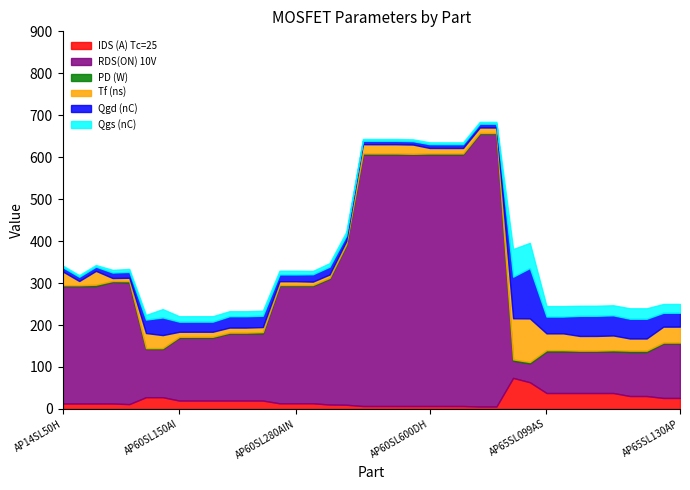

True or false: RDS(ON) 10V has a value of 280.0 at AP14SL50W.

True